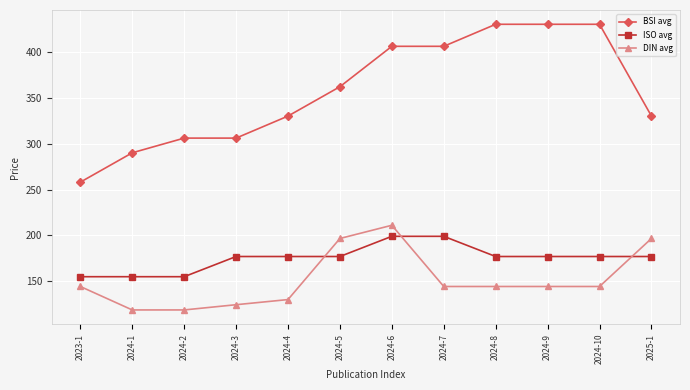

Which series has the widest spread of values?

BSI avg